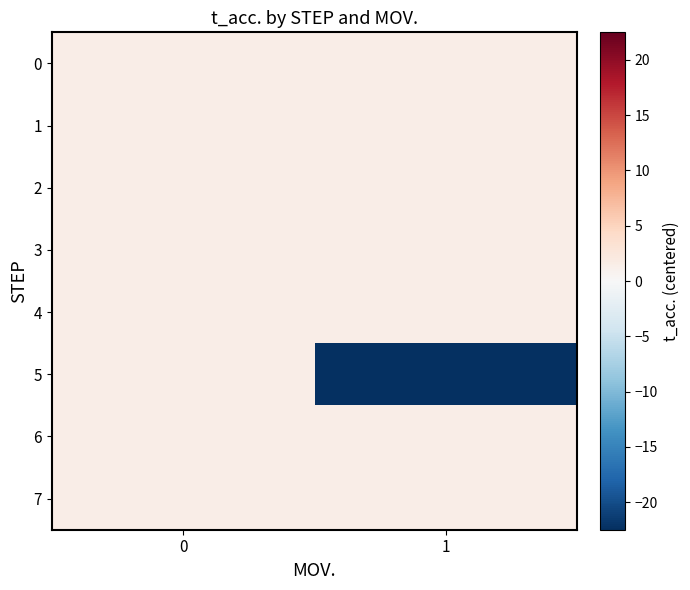

Reading left to right, transcribe all the data shown in this chart.

0: 0=1.5	1=1.5
1: 0=1.5	1=1.5
2: 0=1.5	1=1.5
3: 0=1.5	1=1.5
4: 0=1.5	1=1.5
5: 0=1.5	1=-22.5
6: 0=1.5	1=1.5
7: 0=1.5	1=1.5